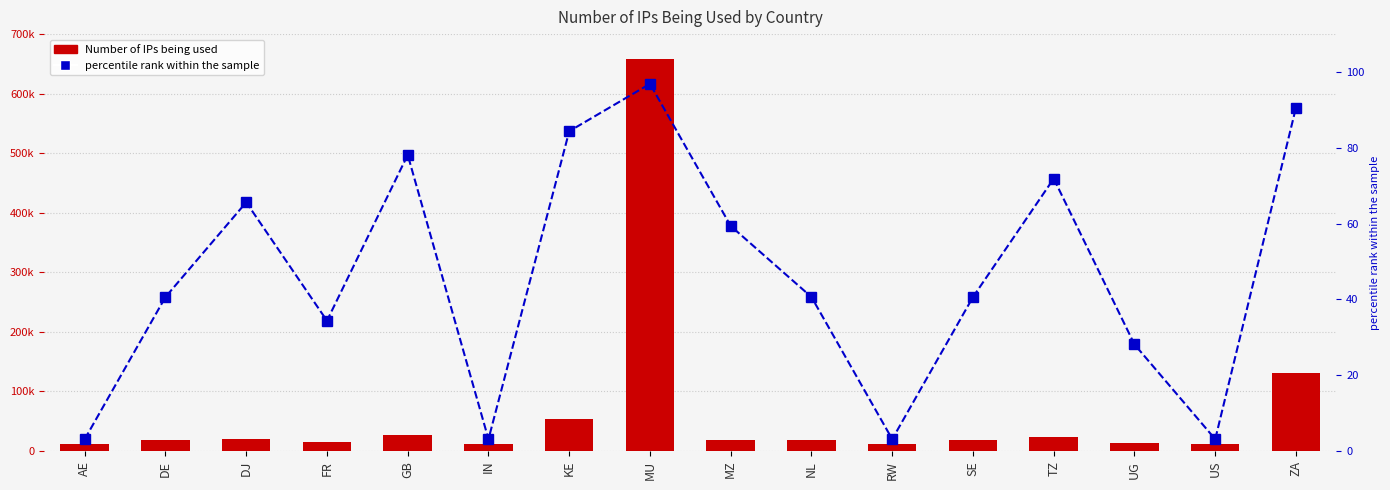

At which label is Number of IPs being used closest to 335104?

ZA